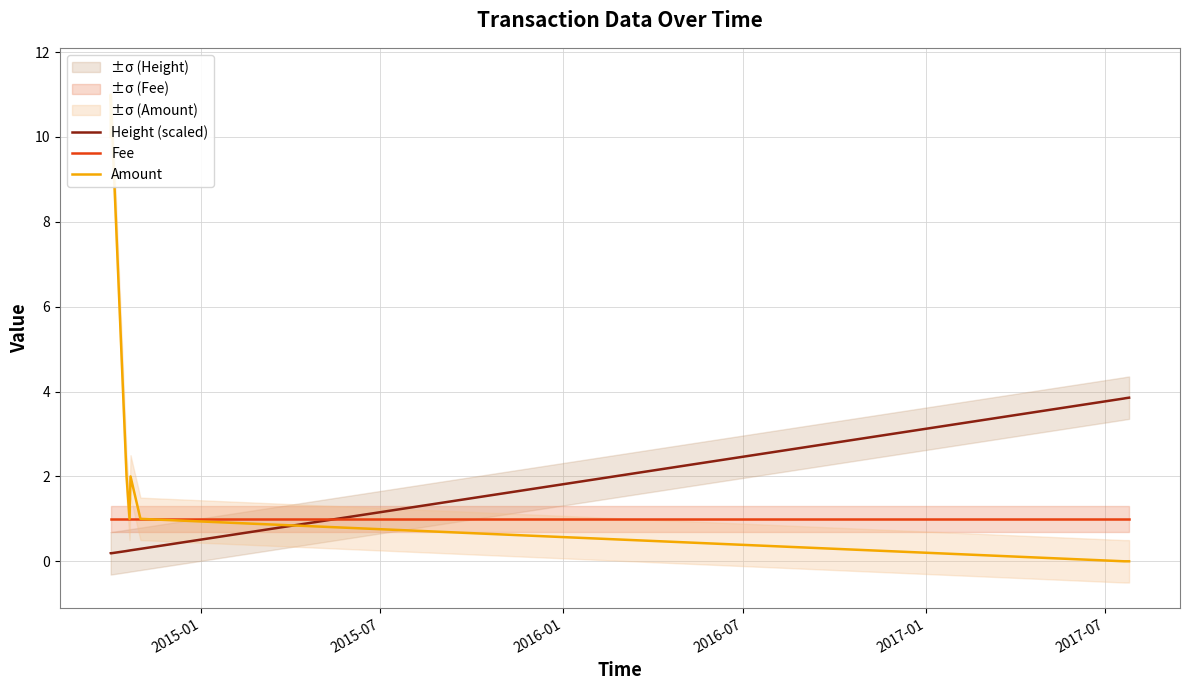

Where is Fee nearest to the value 1?

2015-01